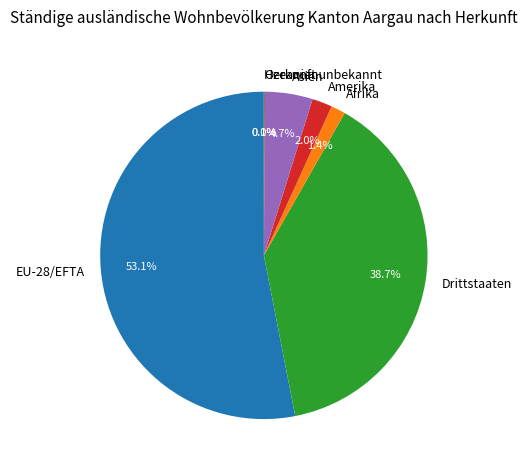

What is the ratio of the value at Asien to the value at EU-28/EFTA?

0.1